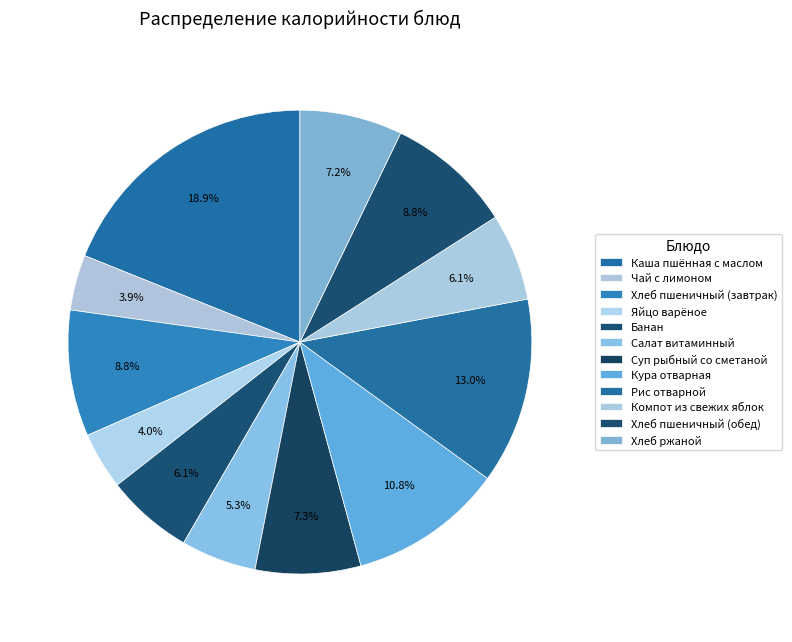

Count the number of slices in the pie.

12